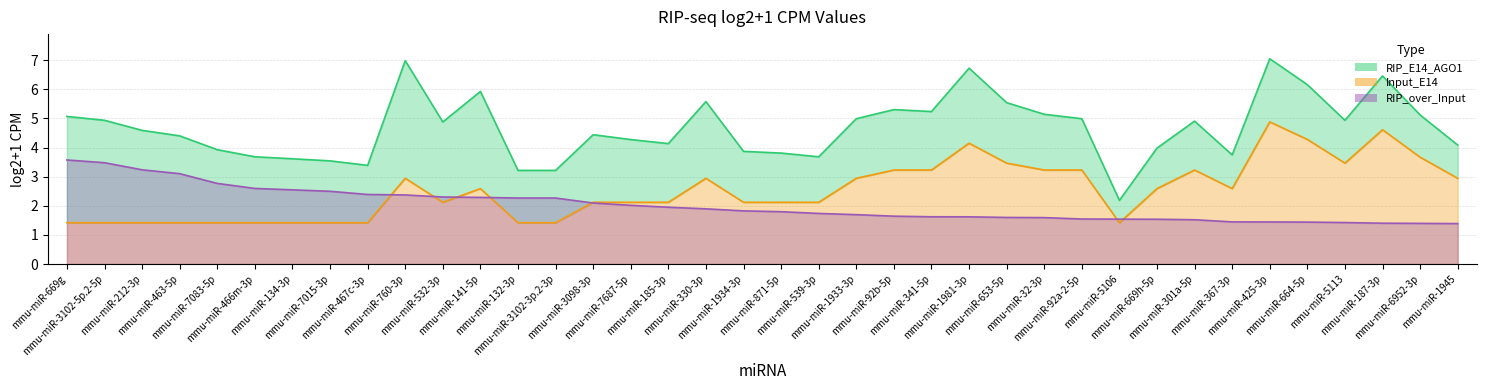

At which category is the sum across all series the highest?

mmu-miR-425-3p